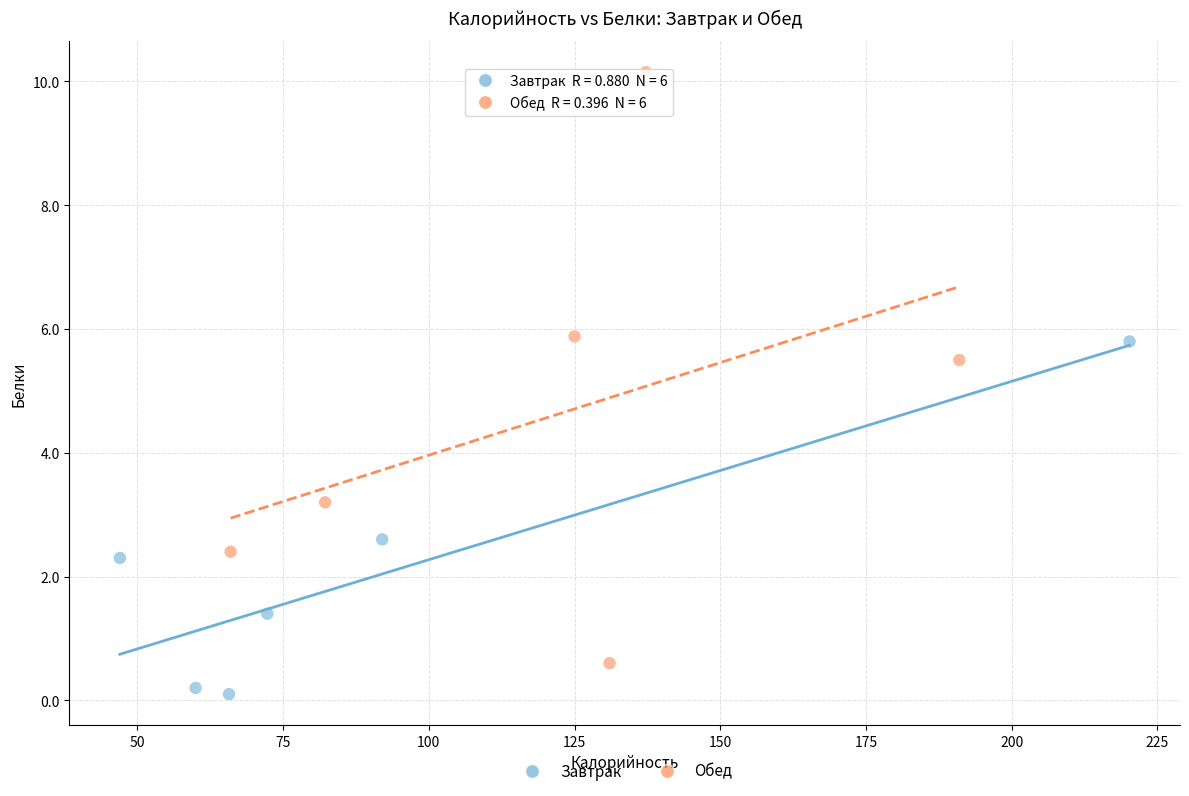

Which series has the widest spread of Y values?

Обед